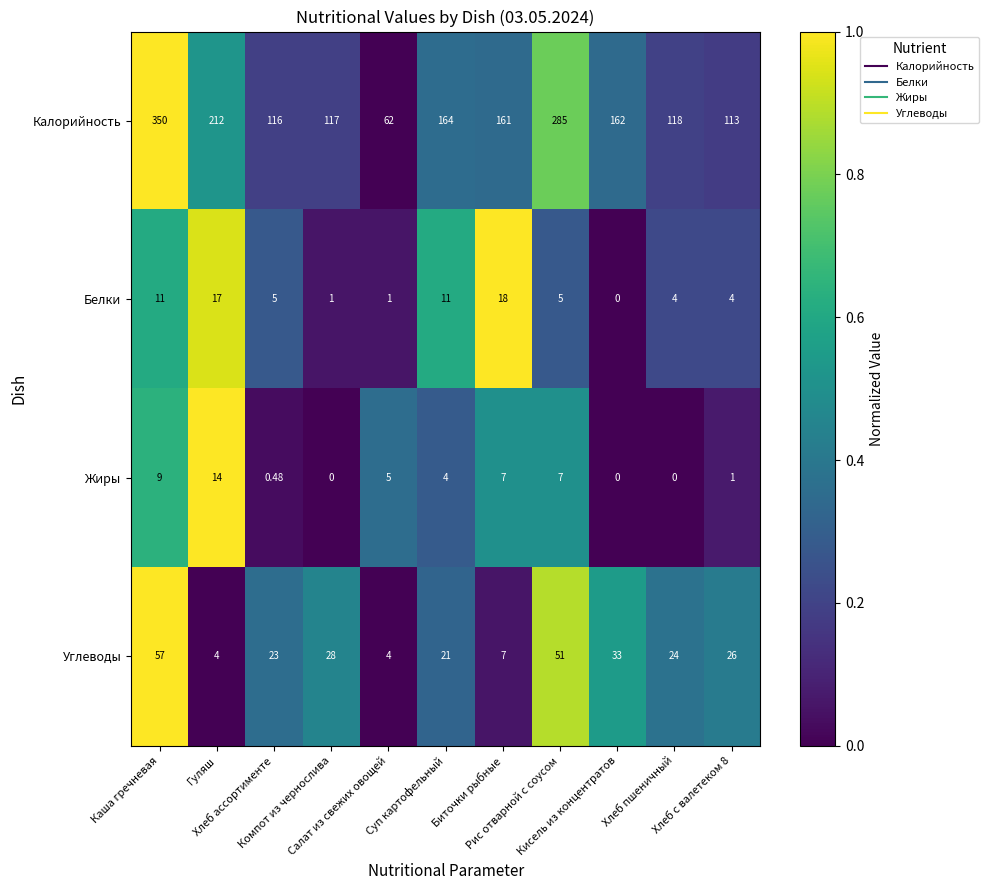

List the series in order of their peak value, lowest first.

Жиры, Белки, Углеводы, Калорийность